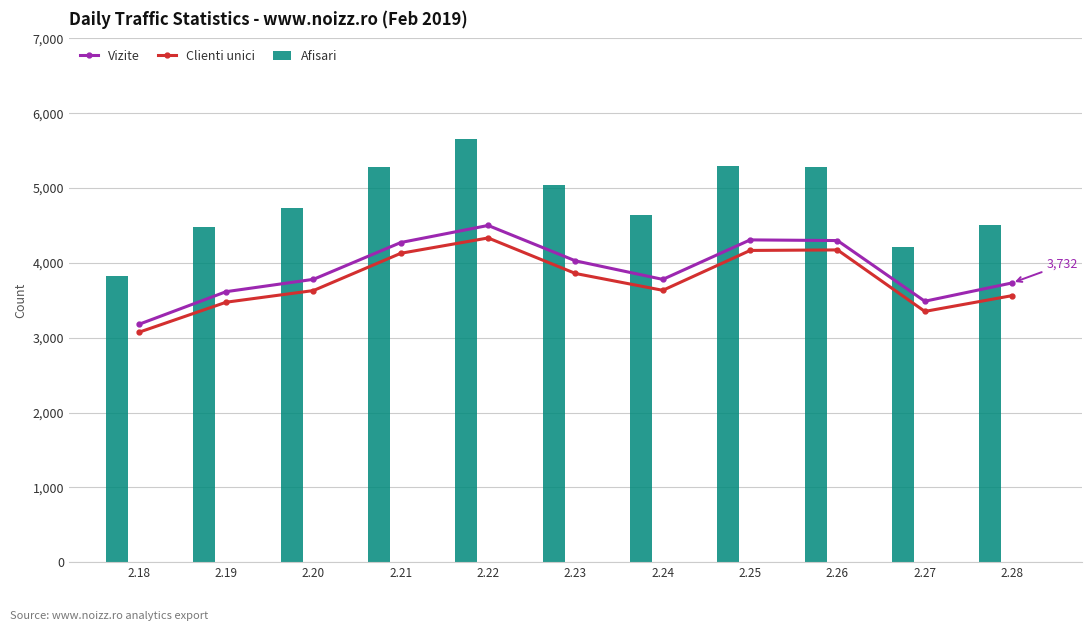

Rank the series at 2.24 from highest to lowest value.

Afisari, Vizite, Clienti unici